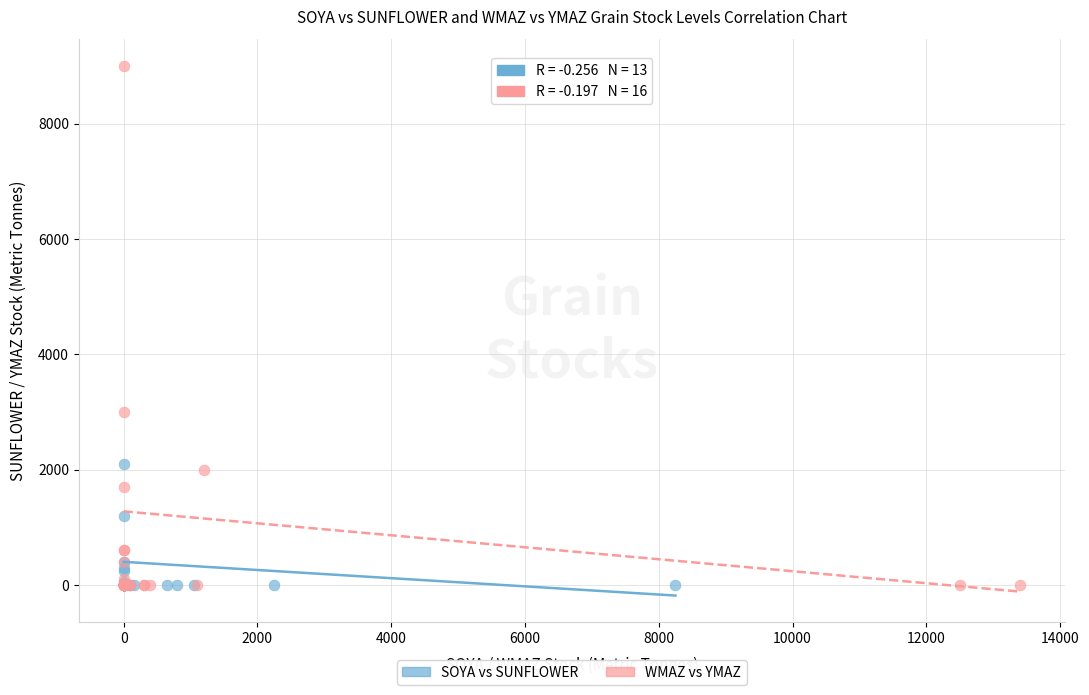

Which series has the widest spread of Y values?

WMAZ vs YMAZ